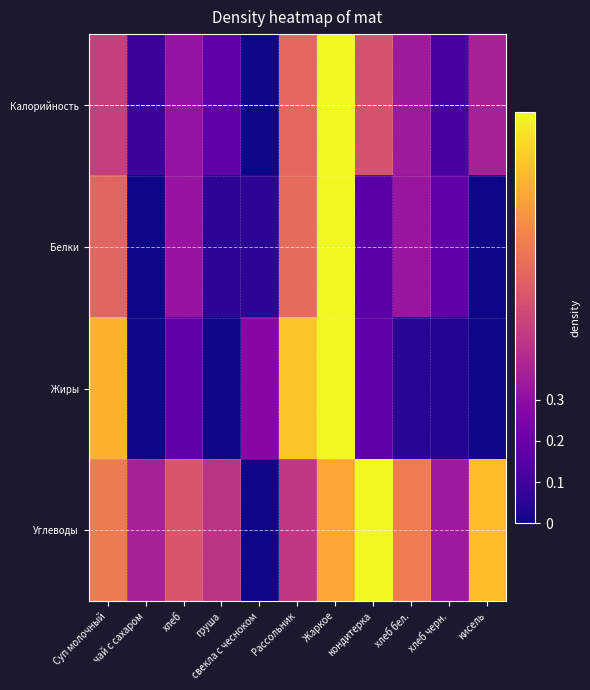

What is the maximum value shown in the chart?

1.0